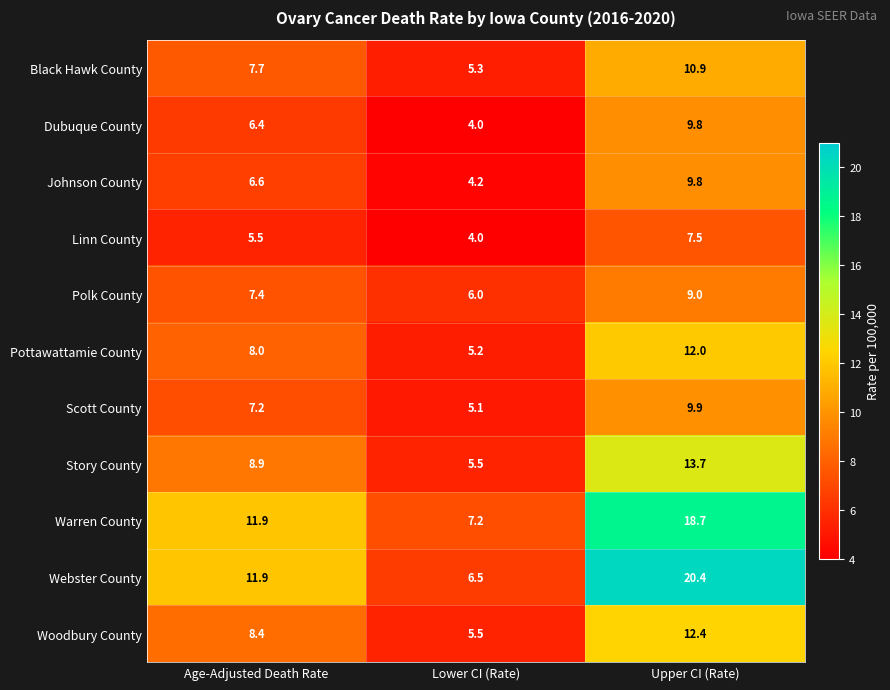

True or false: Pottawattamie County has a value of 7.9 at Lower CI (Rate).

False